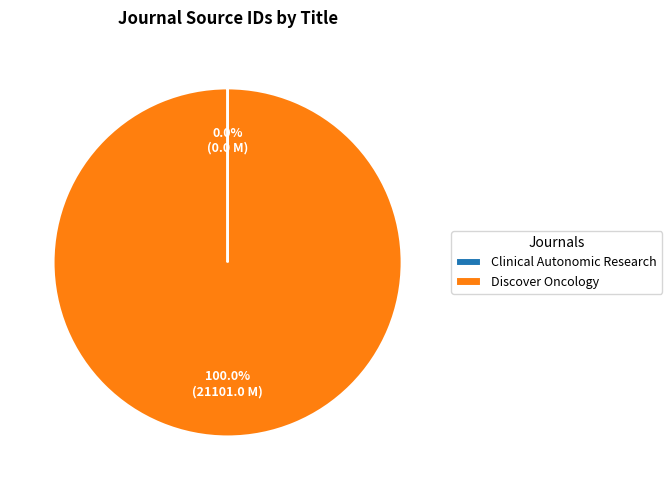

Which slice is the largest?

Discover Oncology